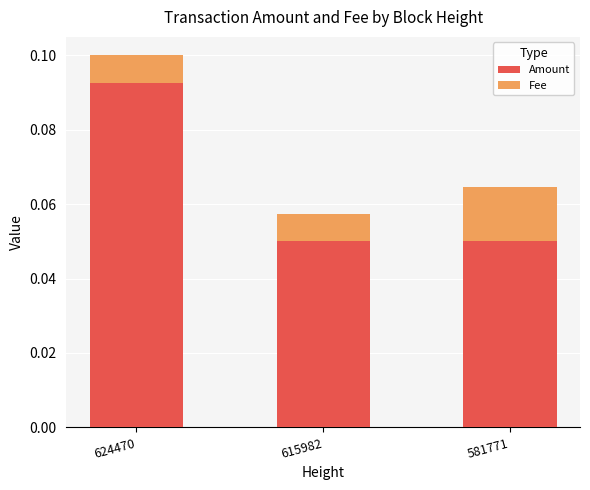

Which category has the highest value in the Amount series?

624470